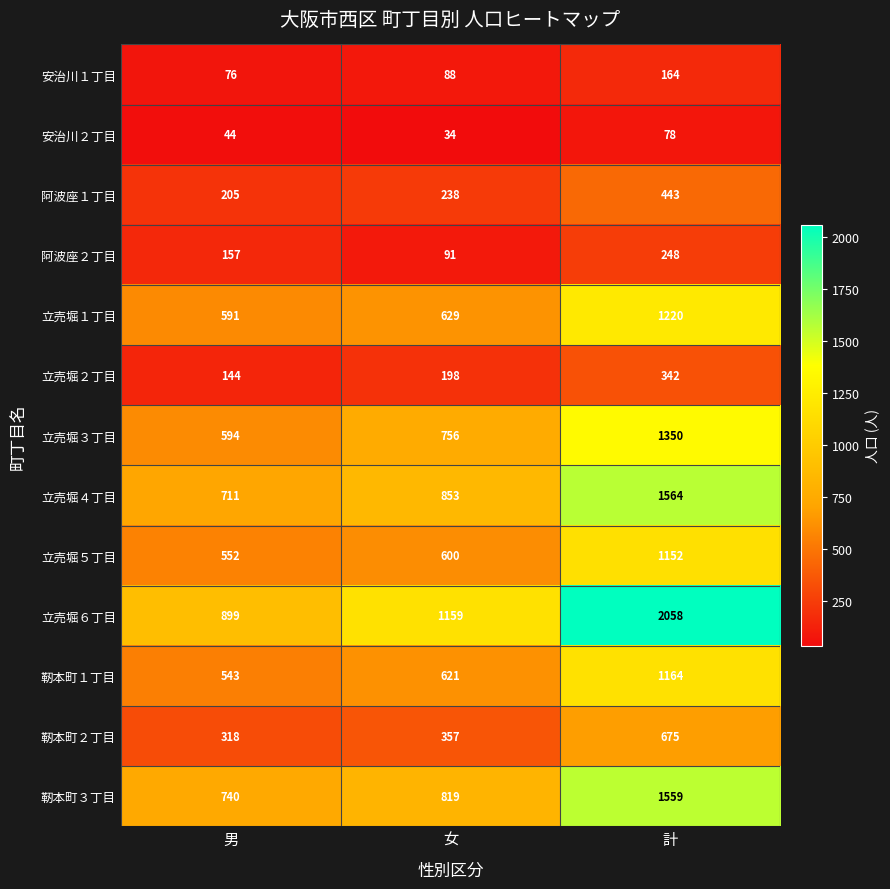

Read the 阿波座１丁目 value at 女.

238